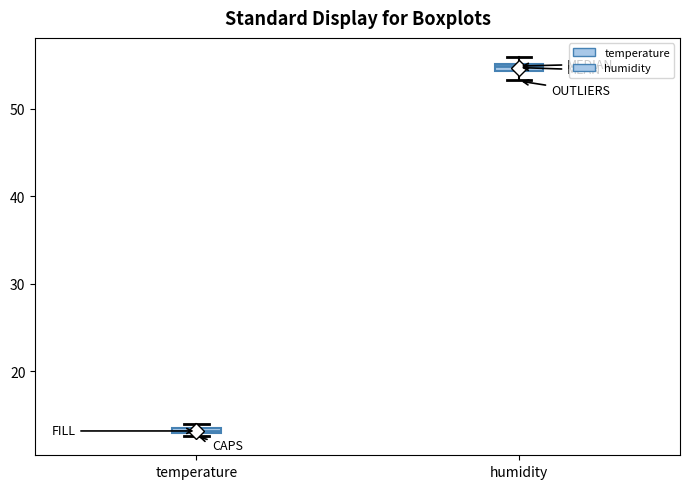

Where is the lower edge of the box for humidity on the y-axis? The values are not printed on the chart, so give them approximately, as read against the axis.

54